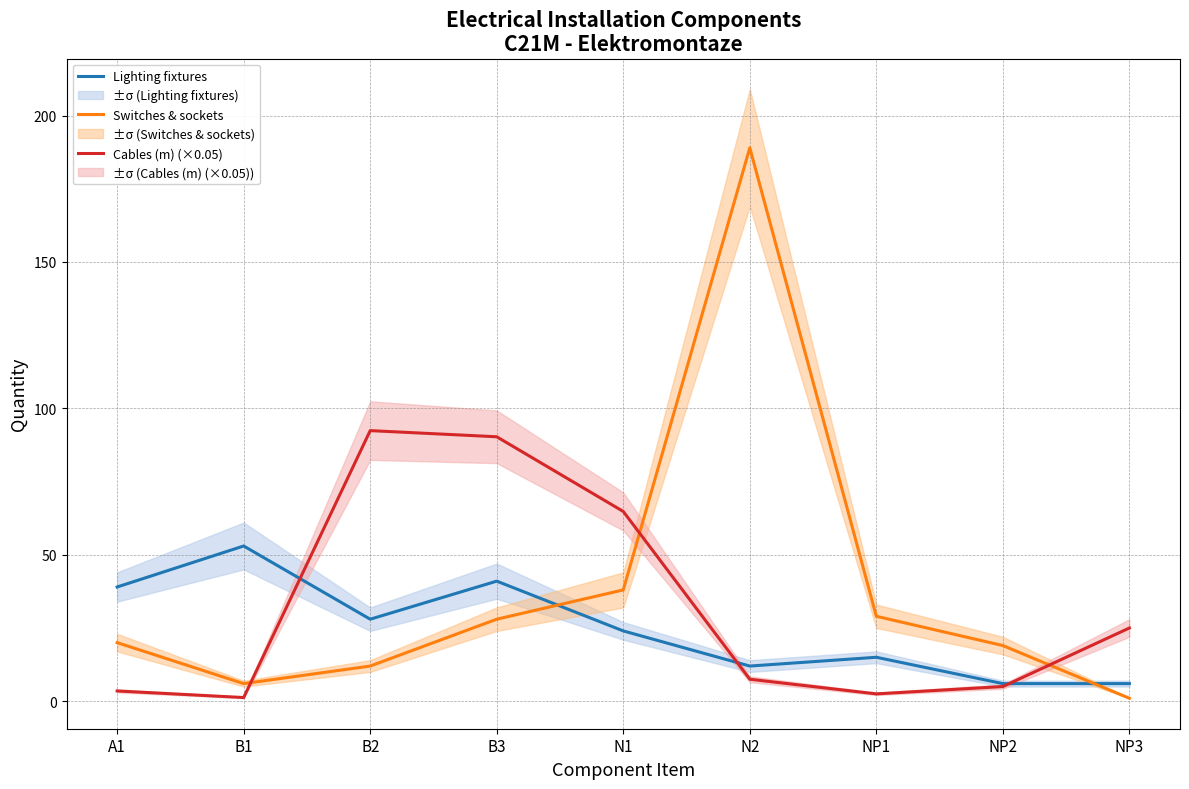

At A1, list the series in order from smallest to largest.

Cables (m) (×0.05), Switches & sockets, Lighting fixtures